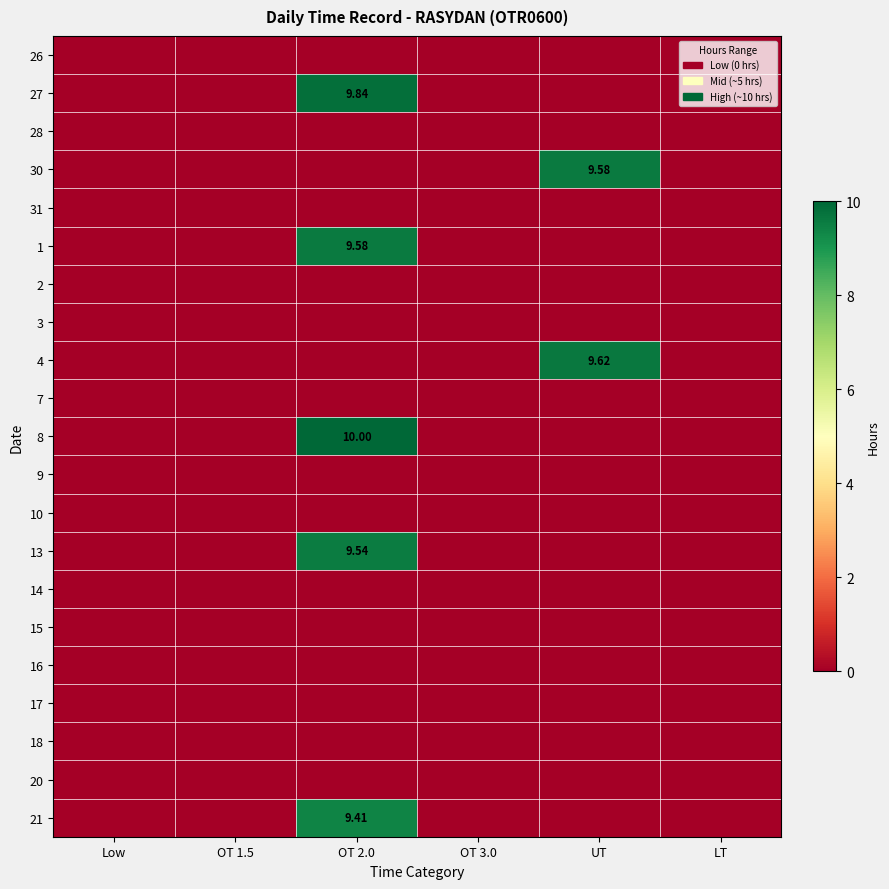

At how many categories does at least one series exceed 7?

2